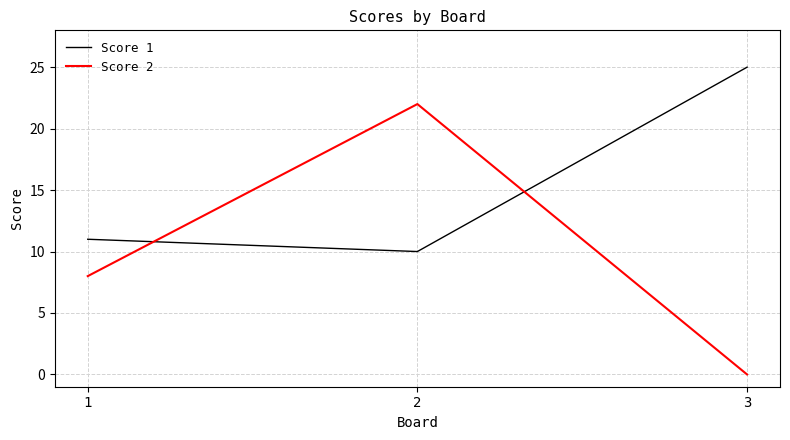

What is the difference between the maximum and minimum values in the Score 1 series?

15